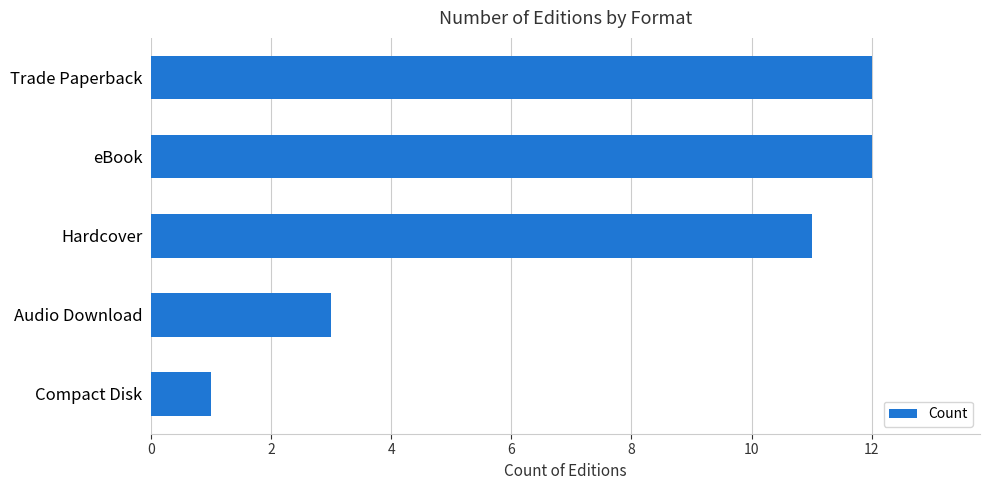

Reading bottom to top, transcribe all the data shown in this chart.

Compact Disk=1	Audio Download=3	Hardcover=11	eBook=12	Trade Paperback=12